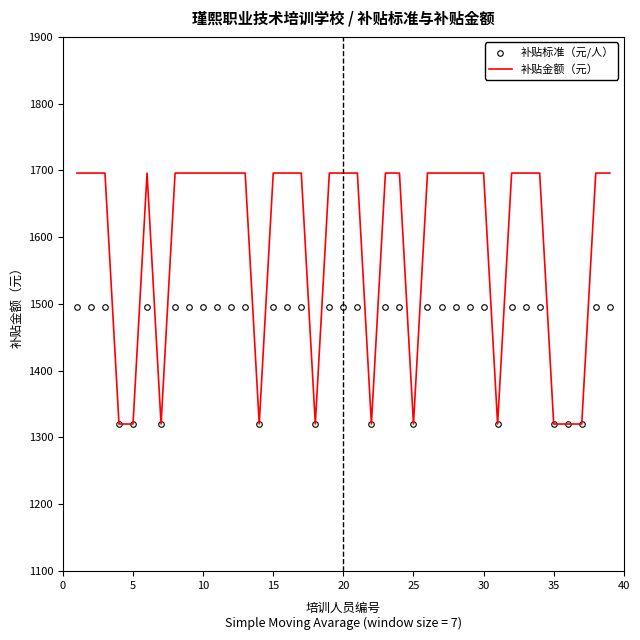

How many categories are shown in the chart?

39